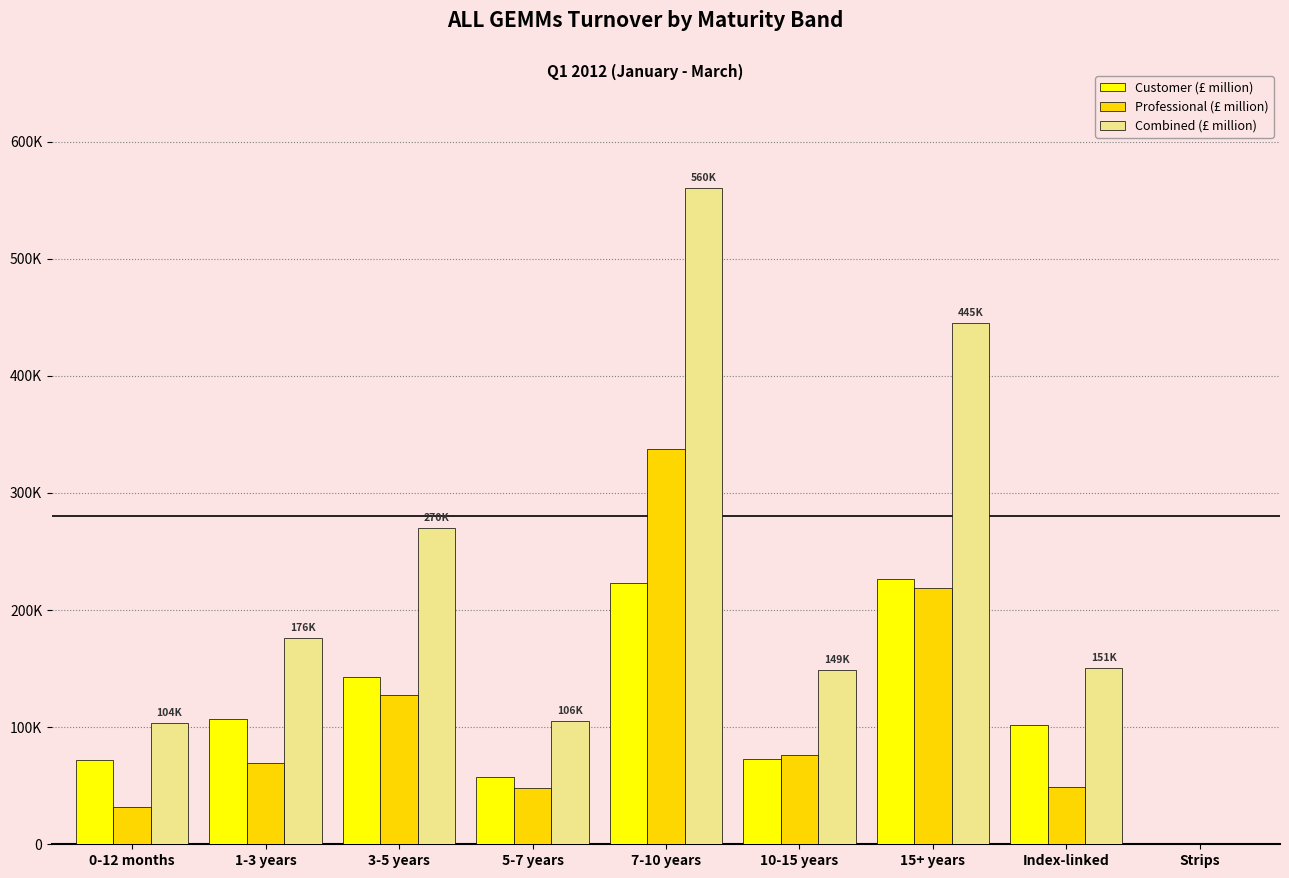

Does the chart contain stacked bars?

No